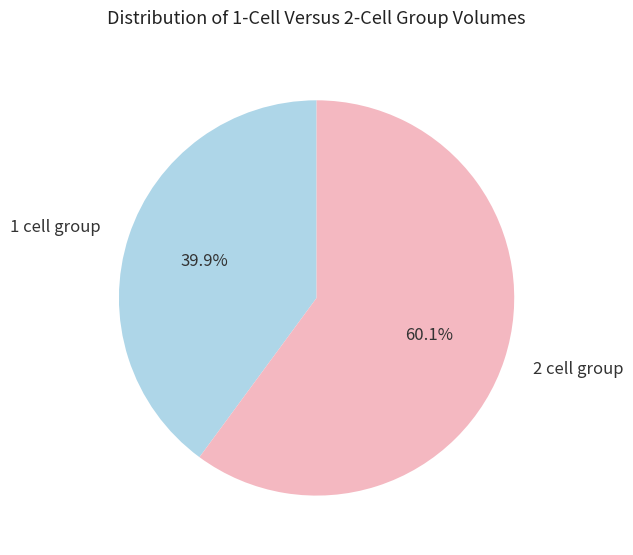

Combined, what portion of the pie is 1 cell group and 2 cell group?

100.0%